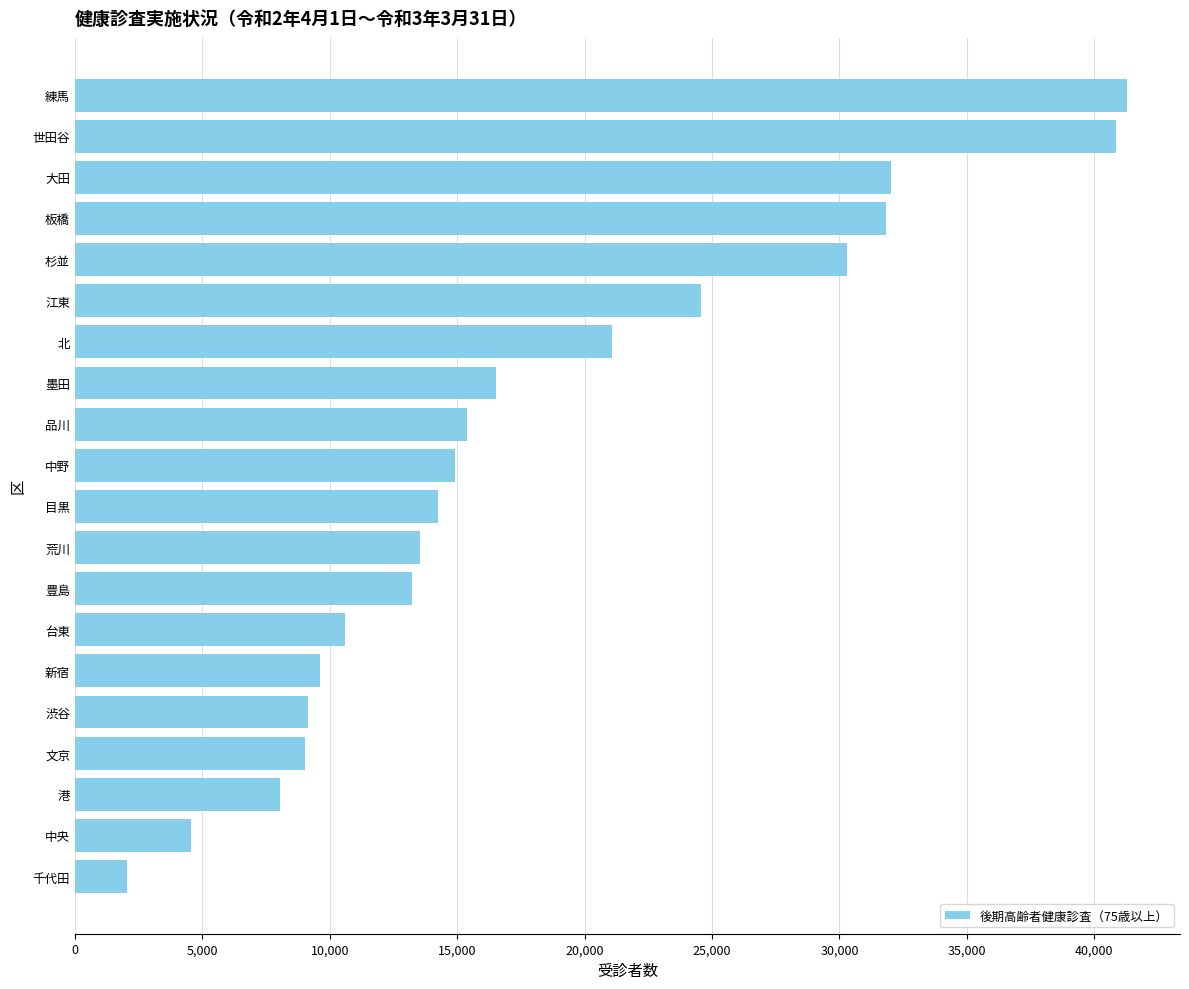

What is the ratio of the value at 荒川 to the value at 北?

0.6